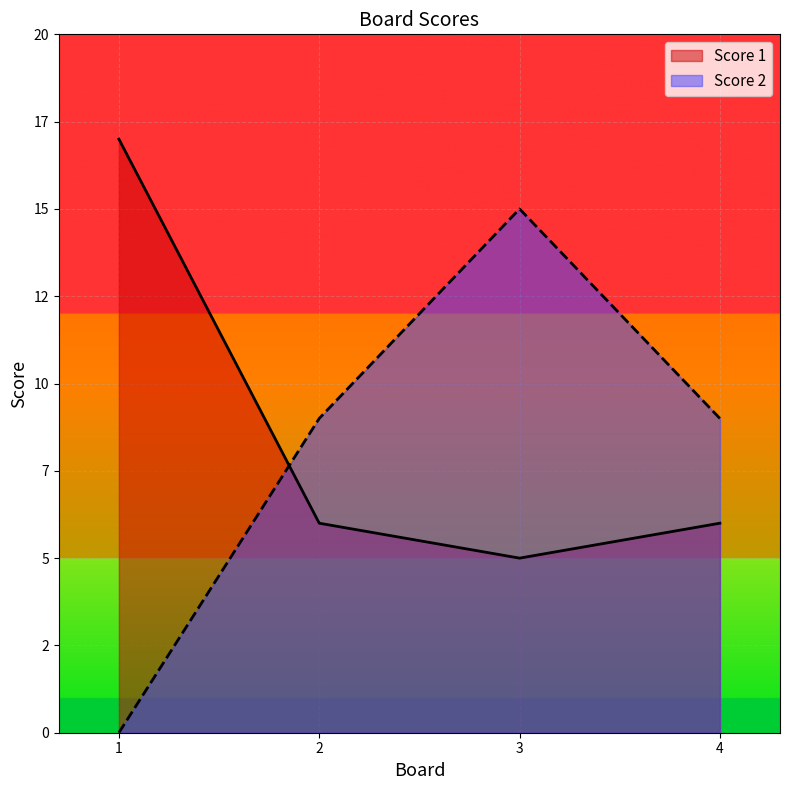

How many categories are shown in the chart?

4